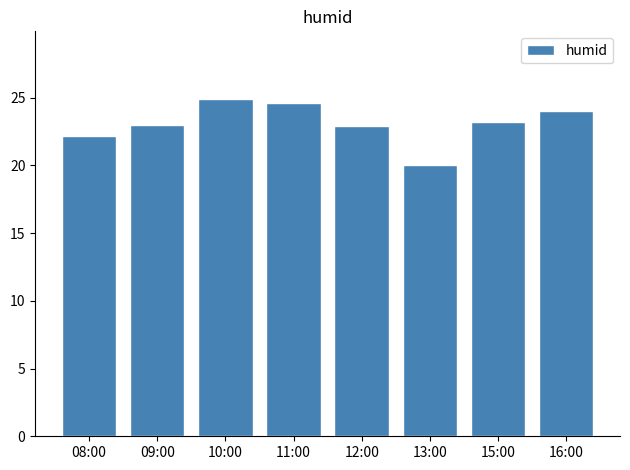

Which label corresponds to the largest value in the chart?

10:00